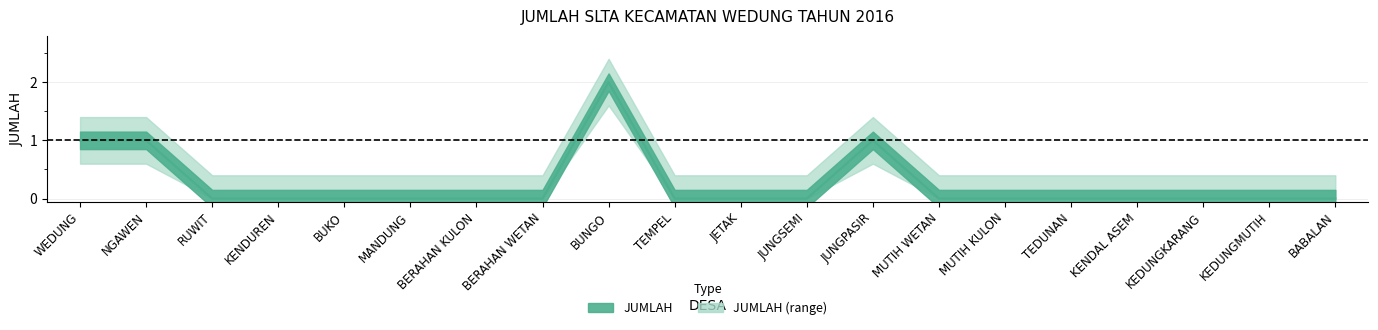

True or false: the data has more than 2 interior local peaks.

False